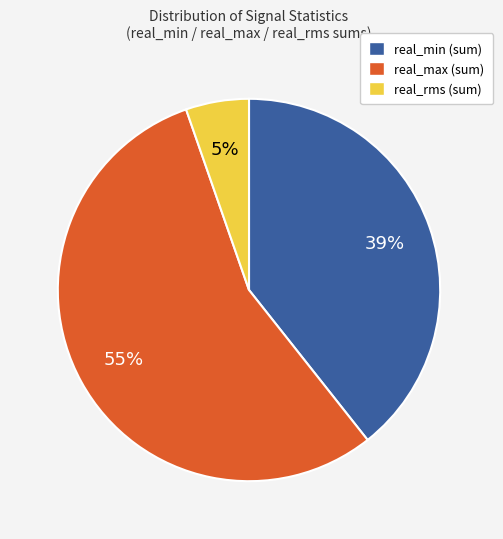

Rank the categories by value from highest to lowest.

real_max, real_min, real_rms